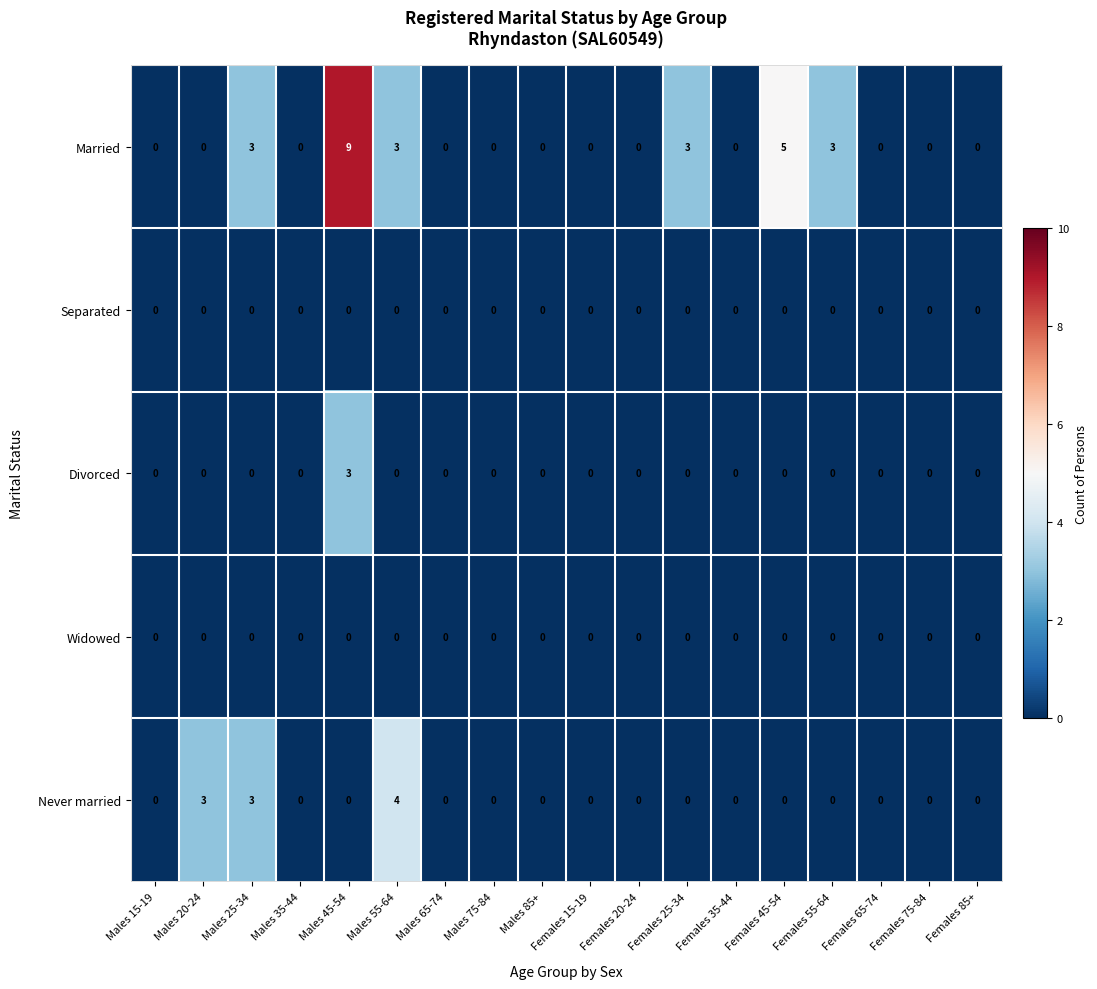

Which series has the largest range (max minus min)?

Married